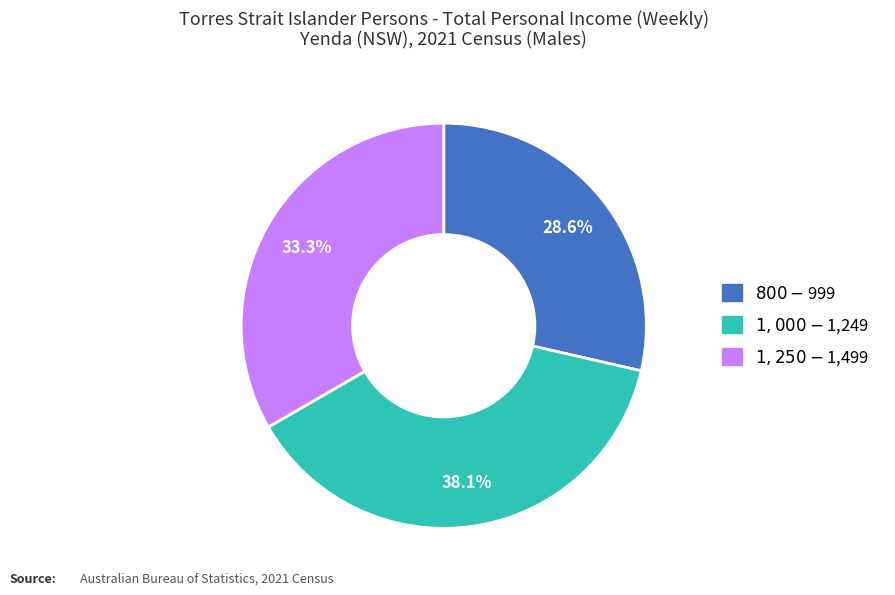

Between $1,000-$1,249 and $800-$999, which is larger?

$1,000-$1,249